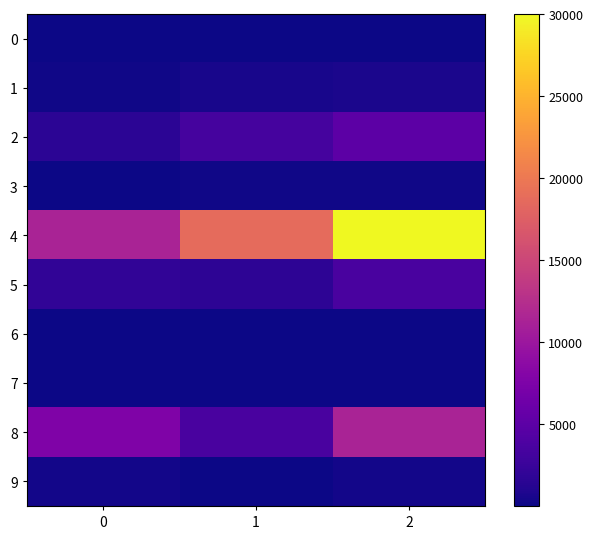

Reading right to left, transcribe all the data shown in this chart.

0: 2=118	1=87	0=31
1: 2=652	1=510	0=142
2: 2=4928	1=3352	0=1576
3: 2=224	1=120	0=104
4: 2=30005	1=18670	0=11335
5: 2=3613	1=1720	0=1893
6: 2=71	1=25	0=46
7: 2=114	1=2	0=112
8: 2=11294	1=3632	0=7662
9: 2=326	1=16	0=310